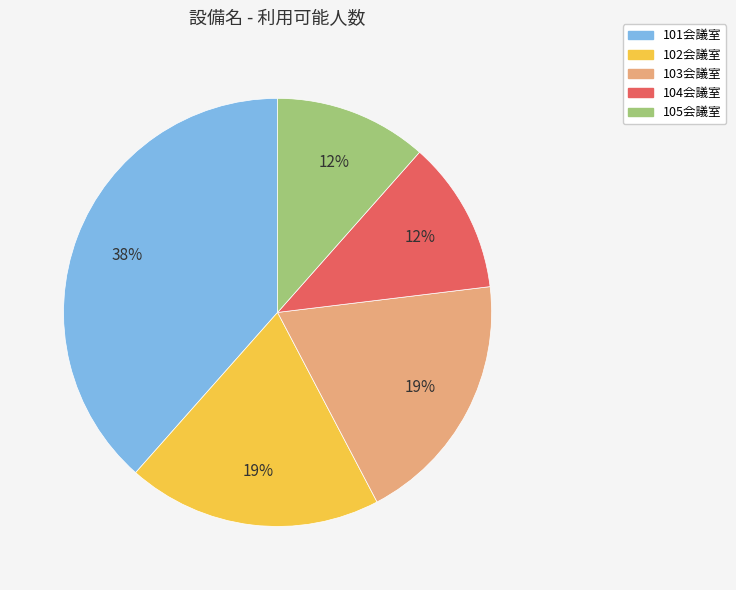

Is it true that 102会議室 is 19% of the pie?

True